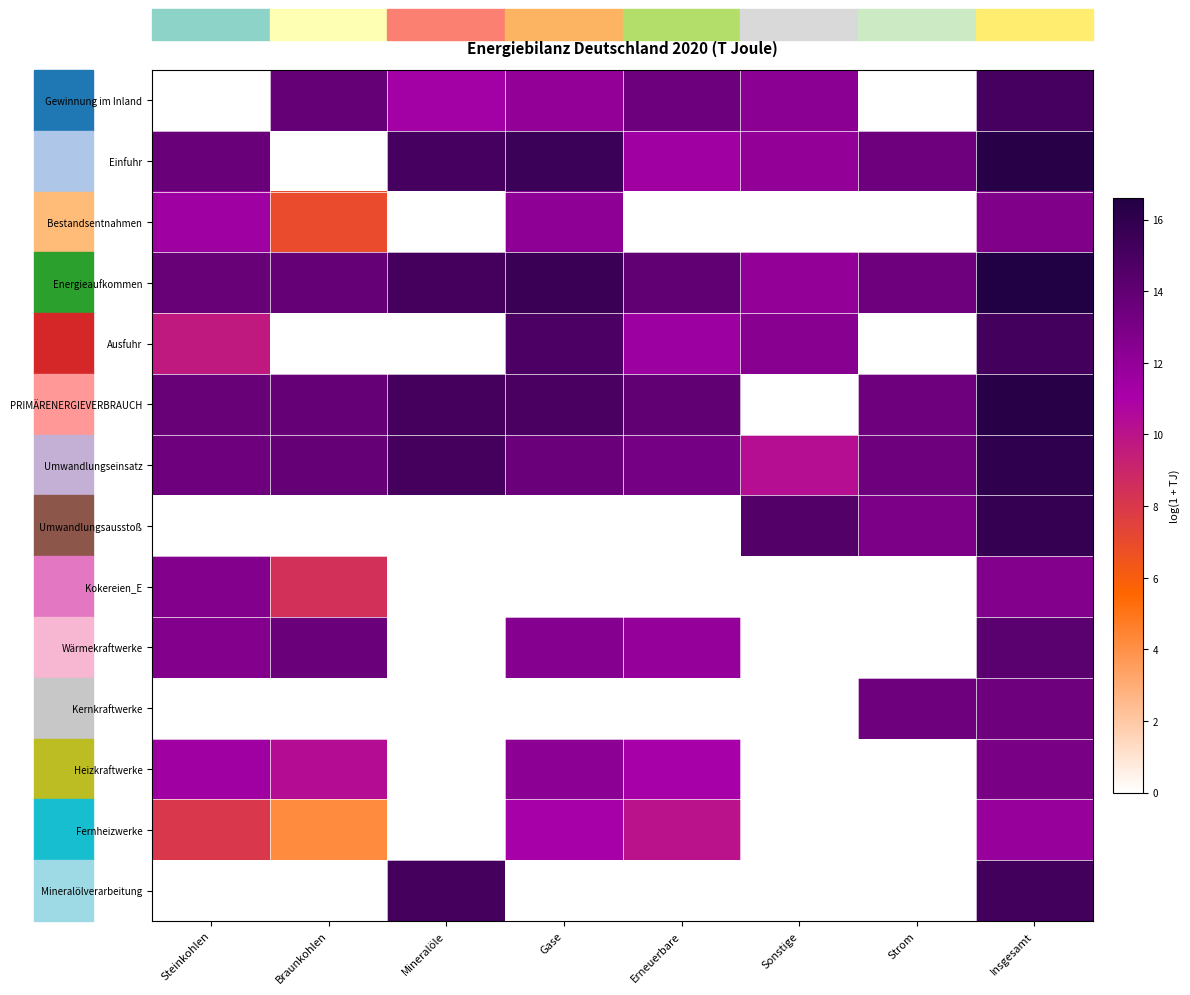

Reading left to right, what are all the values shown in this chart?

Gewinnung im Inland: Steinkohlen=0.0	Braunkohlen=13.8	Mineralöle=11.3	Gase=12.0	Erneuerbare=13.5	Sonstige=12.3	Strom=0.0	Insgesamt=15.0
Einfuhr: Steinkohlen=13.6	Braunkohlen=0.0	Mineralöle=15.1	Gase=15.5	Erneuerbare=11.4	Sonstige=12.0	Strom=13.5	Insgesamt=16.3
Bestandsentnahmen: Steinkohlen=11.5	Braunkohlen=7.0	Mineralöle=0.0	Gase=12.2	Erneuerbare=0.0	Sonstige=0.0	Strom=0.0	Insgesamt=12.7
Energieaufkommen: Steinkohlen=13.7	Braunkohlen=13.8	Mineralöle=15.1	Gase=15.6	Erneuerbare=14.0	Sonstige=12.0	Strom=13.5	Insgesamt=16.6
Ausfuhr: Steinkohlen=9.7	Braunkohlen=0.0	Mineralöle=0.0	Gase=14.8	Erneuerbare=11.6	Sonstige=12.4	Strom=0.0	Insgesamt=15.2
PRIMÄRENERGIEVERBRAUCH: Steinkohlen=13.7	Braunkohlen=13.8	Mineralöle=15.1	Gase=15.0	Erneuerbare=13.9	Sonstige=0.0	Strom=13.5	Insgesamt=16.3
Umwandlungseinsatz: Steinkohlen=13.5	Braunkohlen=13.8	Mineralöle=15.1	Gase=13.6	Erneuerbare=13.1	Sonstige=10.3	Strom=13.5	Insgesamt=16.0
Umwandlungsausstoß: Steinkohlen=0.0	Braunkohlen=0.0	Mineralöle=0.0	Gase=0.0	Erneuerbare=0.0	Sonstige=14.5	Strom=12.9	Insgesamt=15.8
Kokereien_E: Steinkohlen=12.6	Braunkohlen=8.5	Mineralöle=0.0	Gase=0.0	Erneuerbare=0.0	Sonstige=0.0	Strom=0.0	Insgesamt=12.7
Wärmekraftwerke: Steinkohlen=12.6	Braunkohlen=13.6	Mineralöle=0.0	Gase=12.6	Erneuerbare=11.9	Sonstige=0.0	Strom=0.0	Insgesamt=14.3
Kernkraftwerke: Steinkohlen=0.0	Braunkohlen=0.0	Mineralöle=0.0	Gase=0.0	Erneuerbare=0.0	Sonstige=0.0	Strom=13.5	Insgesamt=13.5
Heizkraftwerke: Steinkohlen=11.4	Braunkohlen=10.3	Mineralöle=0.0	Gase=12.2	Erneuerbare=11.1	Sonstige=0.0	Strom=0.0	Insgesamt=13.0
Fernheizwerke: Steinkohlen=8.0	Braunkohlen=4.2	Mineralöle=0.0	Gase=11.1	Erneuerbare=10.1	Sonstige=0.0	Strom=0.0	Insgesamt=11.7
Mineralölverarbeitung: Steinkohlen=0.0	Braunkohlen=0.0	Mineralöle=15.1	Gase=0.0	Erneuerbare=0.0	Sonstige=0.0	Strom=0.0	Insgesamt=15.2